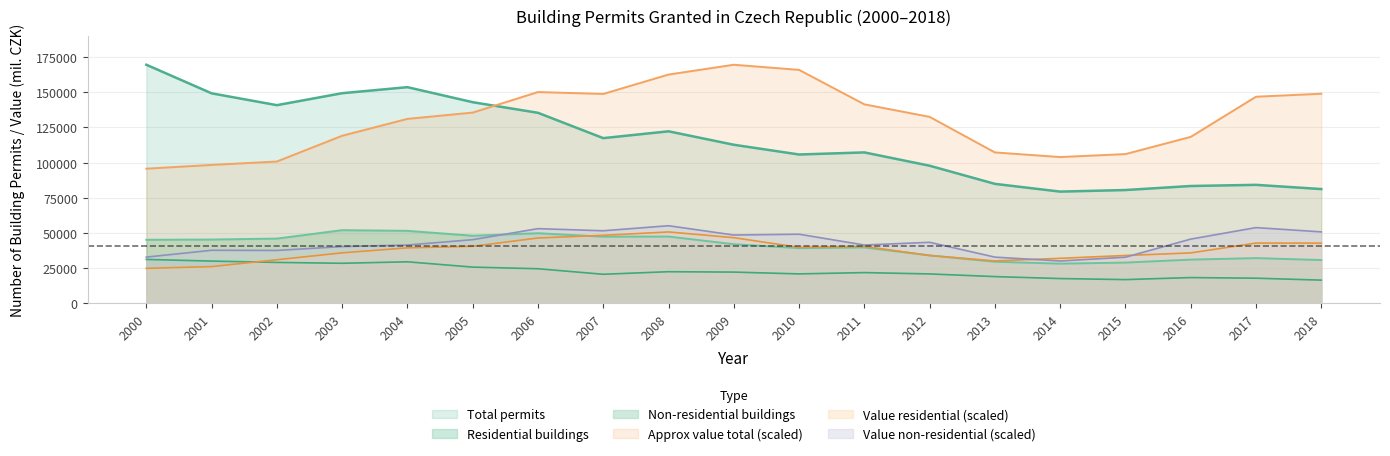

List the labels in order of Value non-residential (mil CZK) value, largest first.

2008, 2017, 2006, 2007, 2018, 2010, 2009, 2016, 2005, 2012, 2011, 2004, 2003, 2001, 2002, 2000, 2013, 2015, 2014